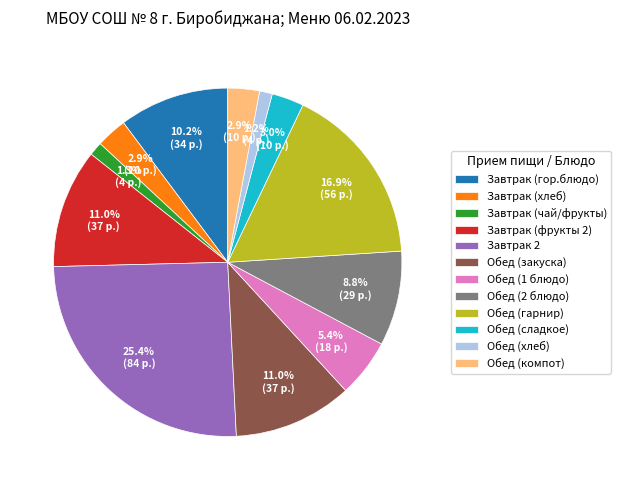

Which category has the biggest portion of the pie?

Завтрак 2